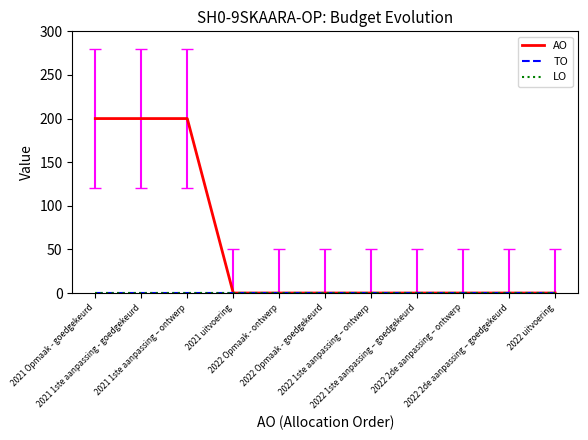

What position from the right is 2021 1ste aanpassing - goedgekeurd?

10